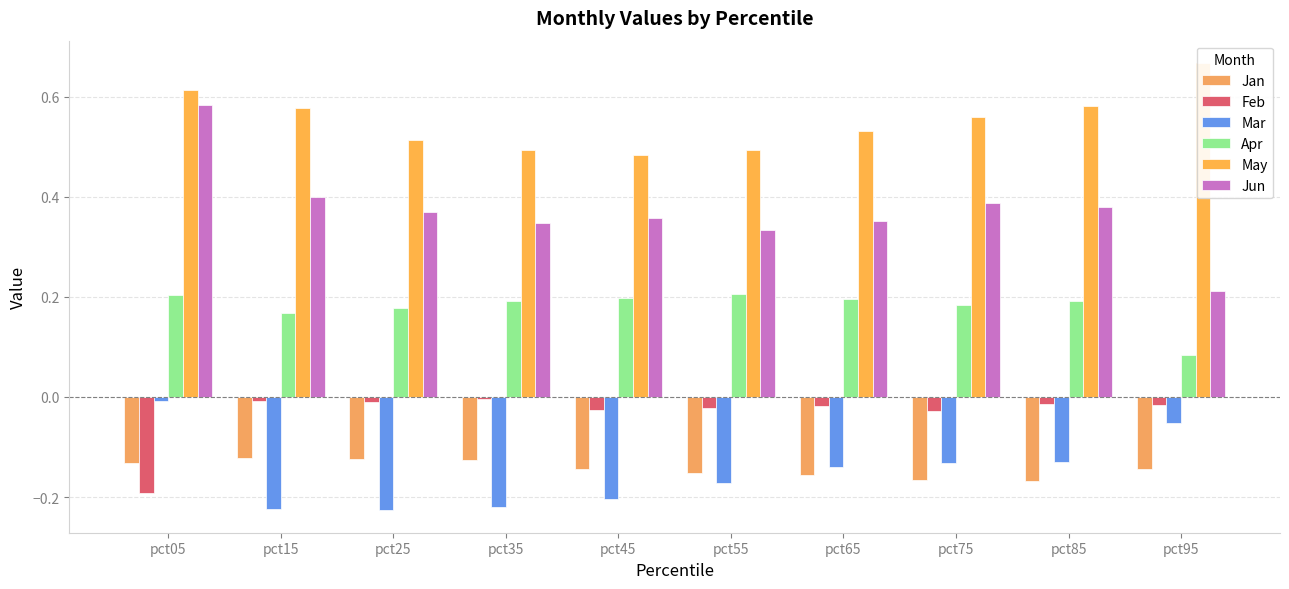

Reading left to right, extract all data points from this chart.

Jan: -0.1	-0.1	-0.1	-0.1	-0.1	-0.2	-0.2	-0.2	-0.2	-0.1
Feb: -0.2	-0.0	-0.0	-0.0	-0.0	-0.0	-0.0	-0.0	-0.0	-0.0
Mar: -0.0	-0.2	-0.2	-0.2	-0.2	-0.2	-0.1	-0.1	-0.1	-0.1
Apr: 0.2	0.2	0.2	0.2	0.2	0.2	0.2	0.2	0.2	0.1
May: 0.6	0.6	0.5	0.5	0.5	0.5	0.5	0.6	0.6	0.7
Jun: 0.6	0.4	0.4	0.3	0.4	0.3	0.4	0.4	0.4	0.2